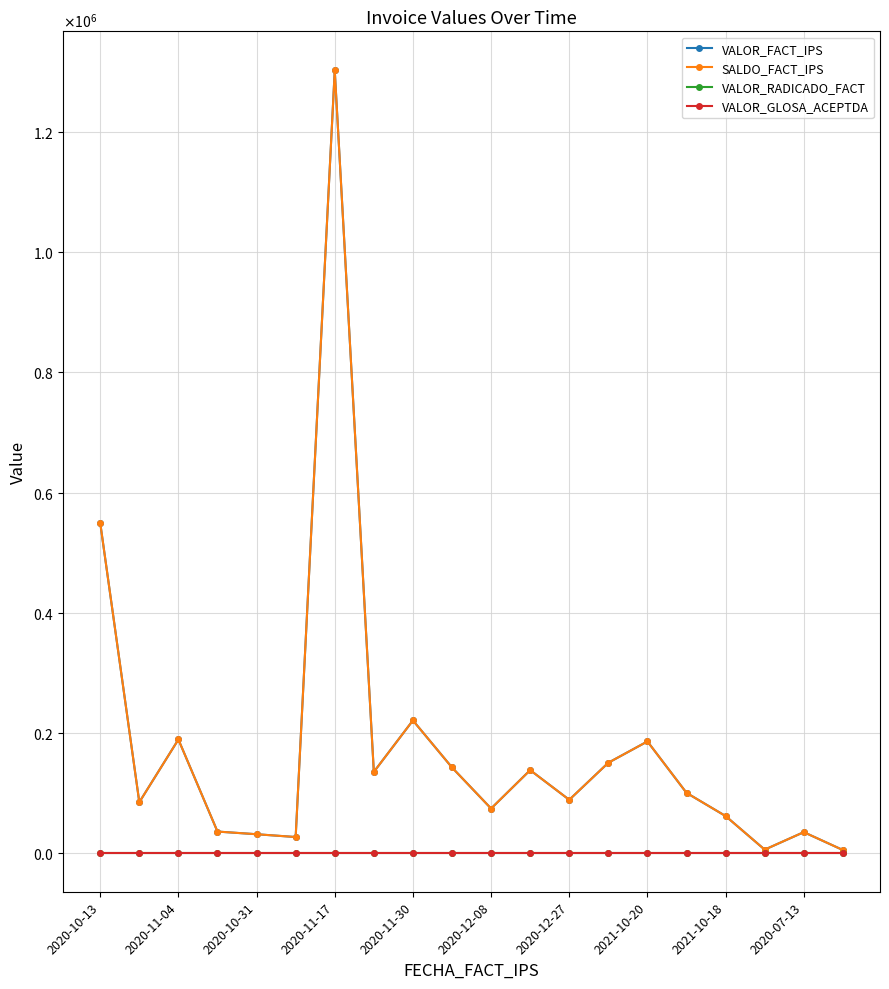

Which series has the largest range (max minus min)?

VALOR_FACT_IPS